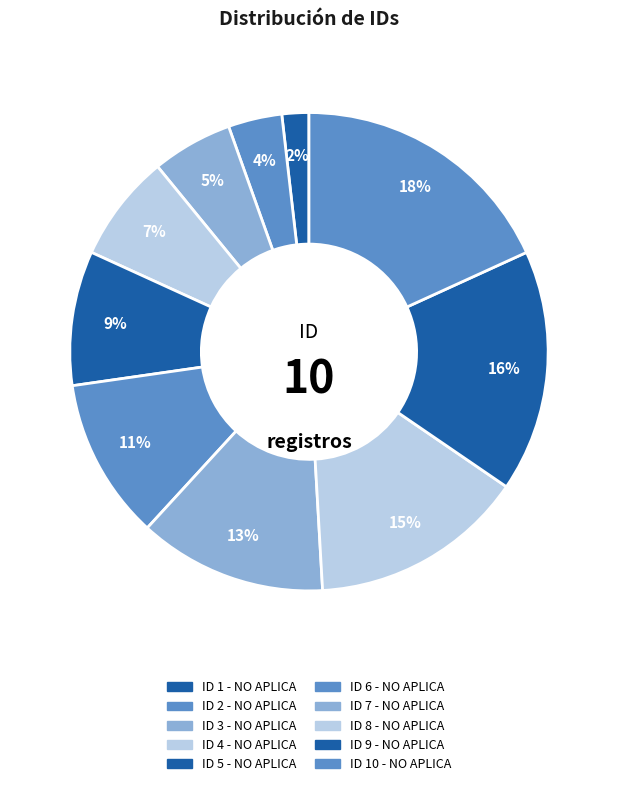

To the nearest percent, what is the average slice percentage?

10%